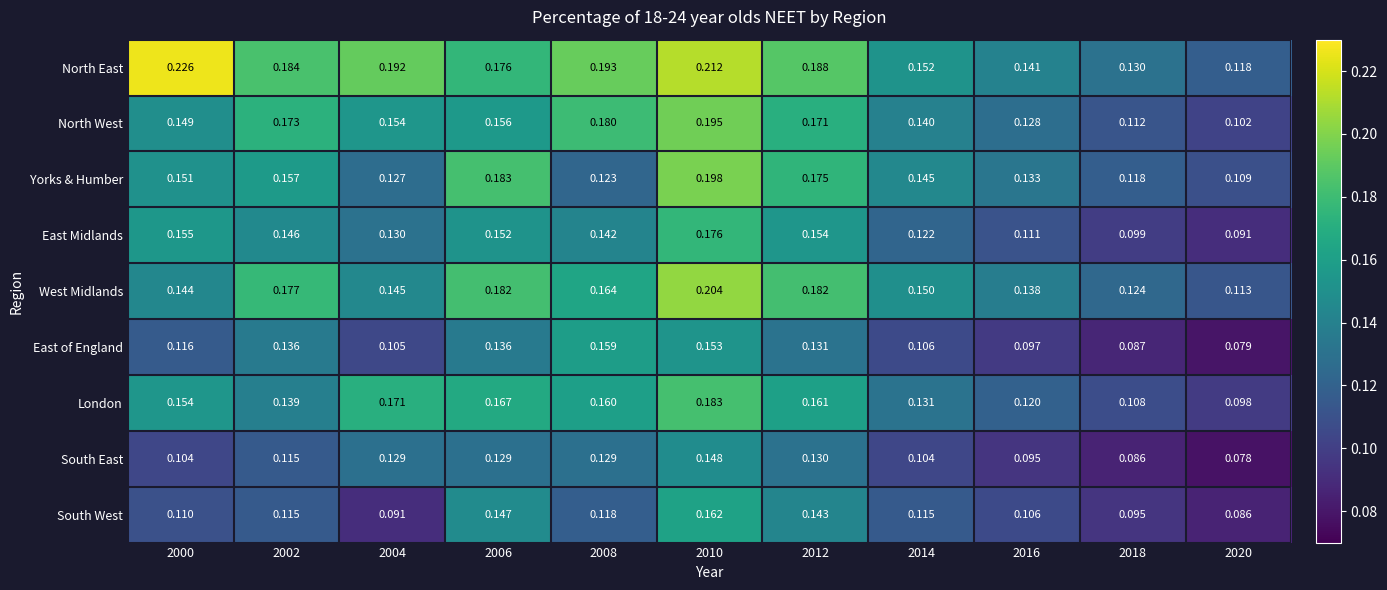

Which series has the largest total across all categories?

North East